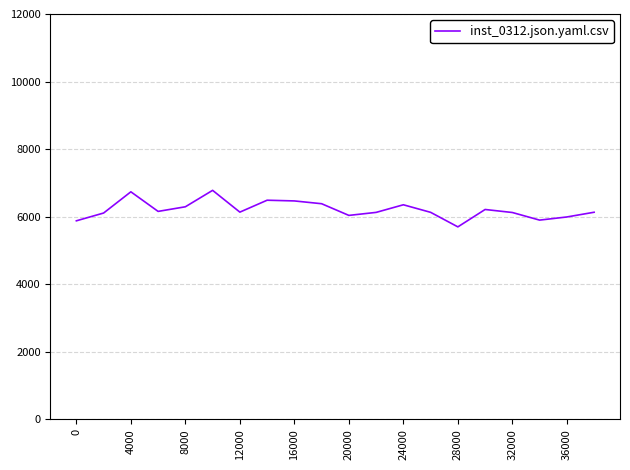

What is the minimum value shown in the chart?

5698.9